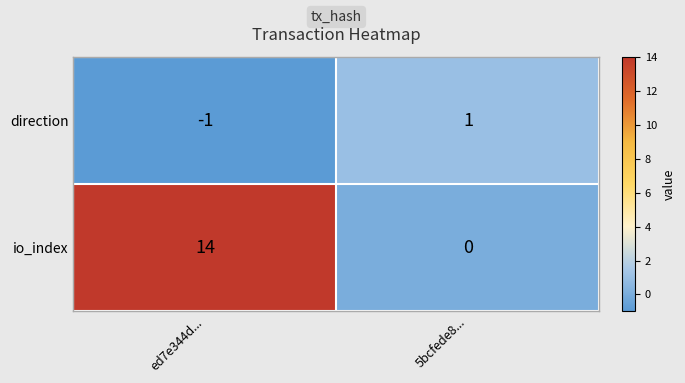

Reading left to right, transcribe all the data shown in this chart.

direction: ed7e344d...=-1	5bcfede8...=1
io_index: ed7e344d...=14	5bcfede8...=0